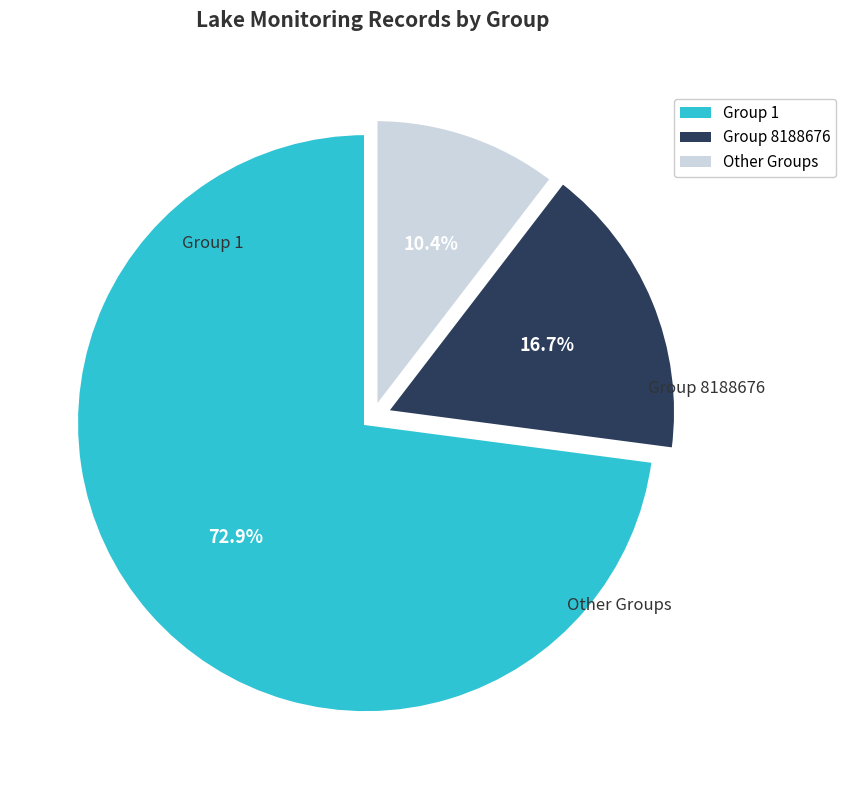

Is there a majority slice in this chart?

Yes